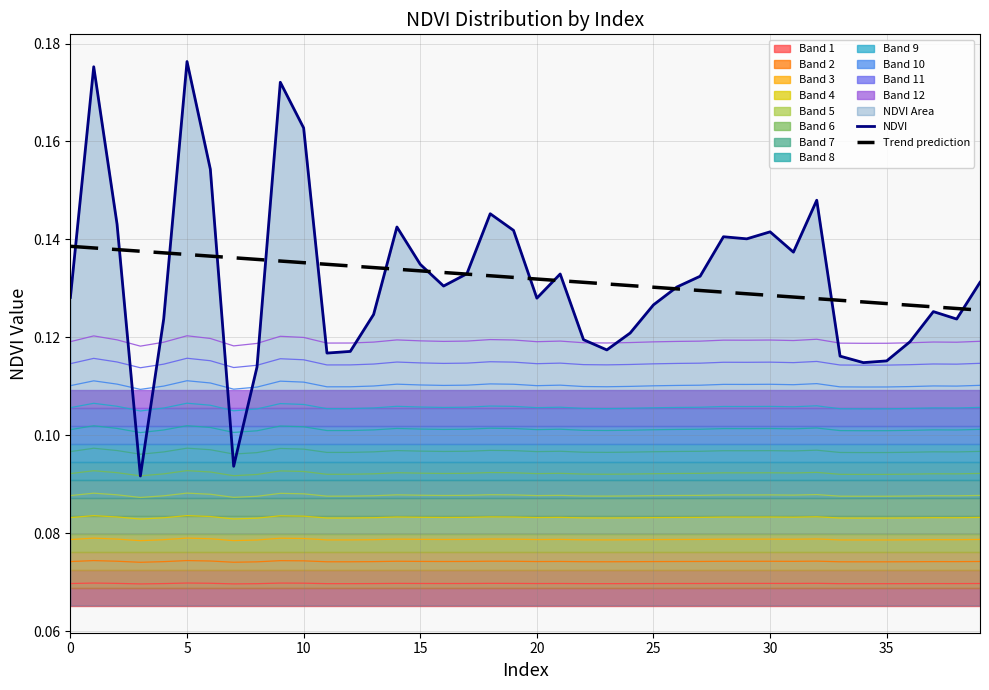

What is the sum of the NDVI values at 25 and 26?

0.3